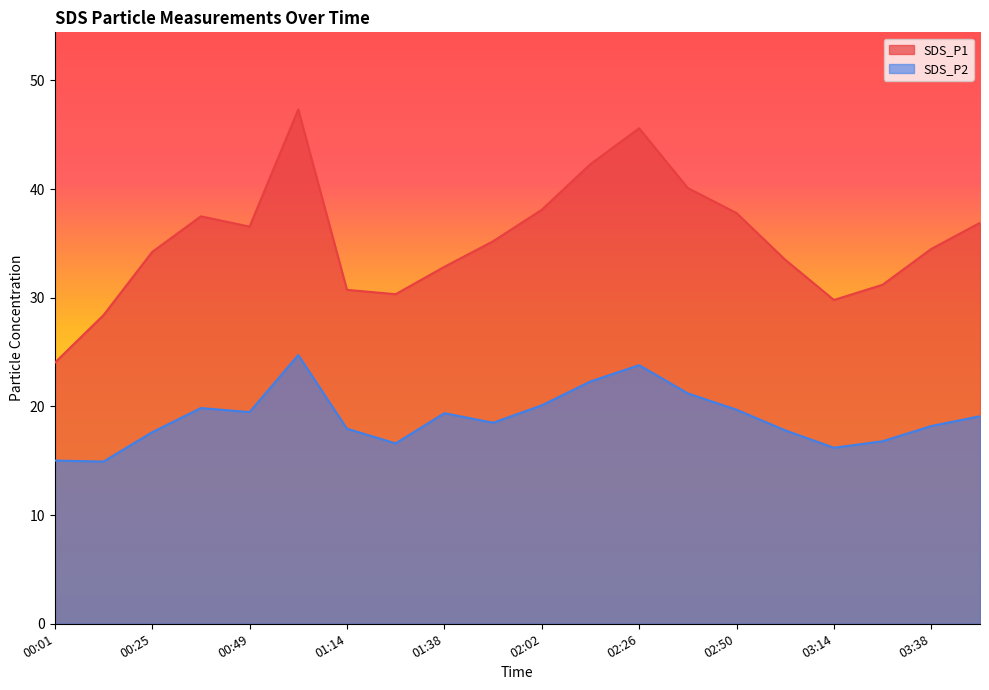

True or false: SDS_P2 has more than 2 interior local peaks.

True